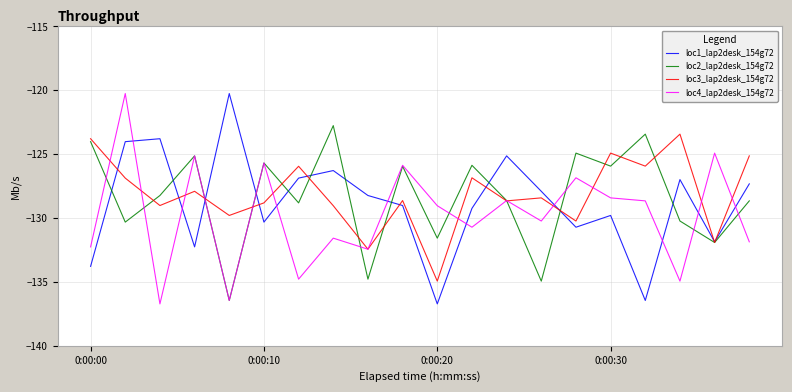

How many series are shown in this chart?

4